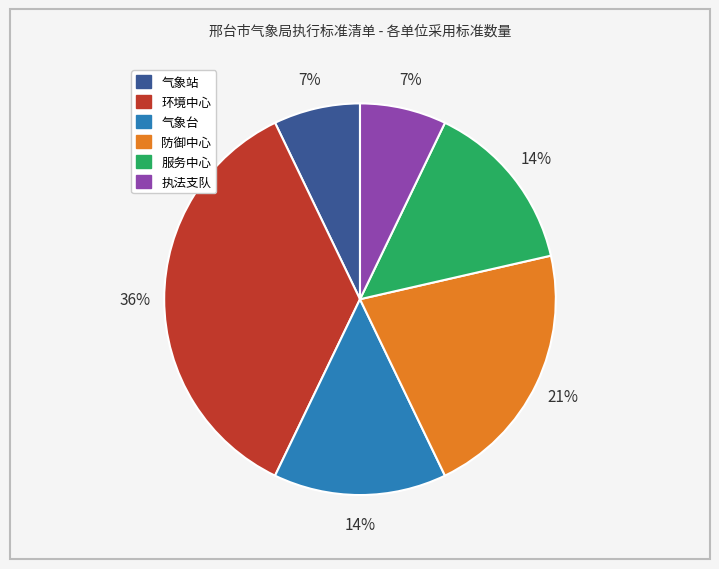

To the nearest percent, what percentage of the pie is 气象站?

7%